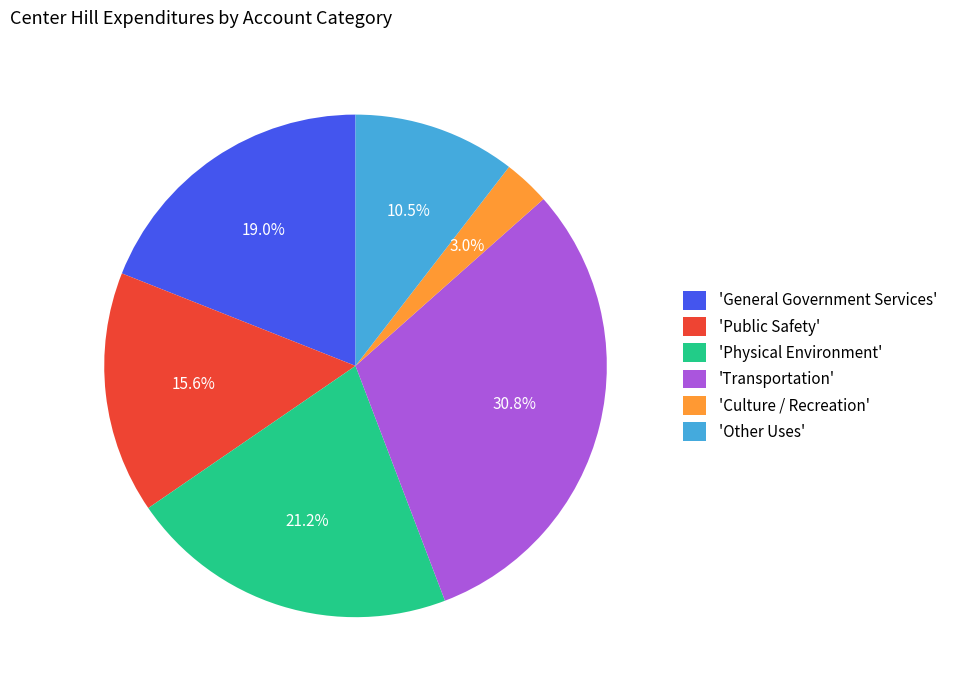

Does 'Public Safety' account for over 50% of the chart?

No